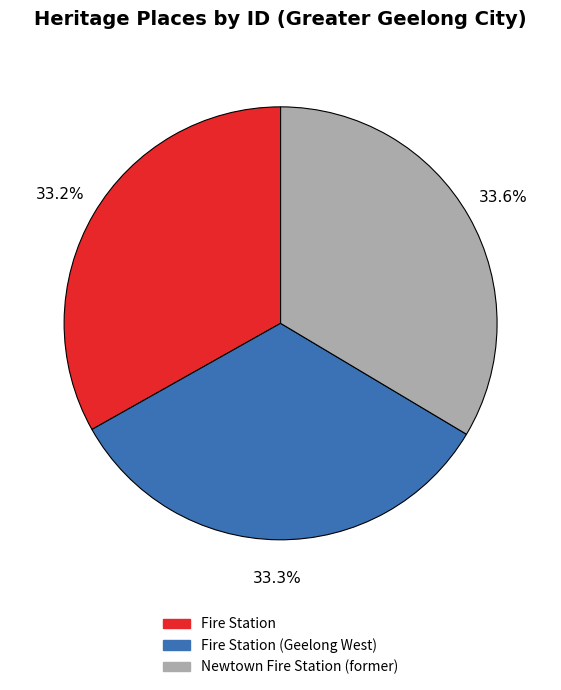

Combined, do Newtown Fire Station (former) and Fire Station (Geelong West) account for over 50%?

Yes